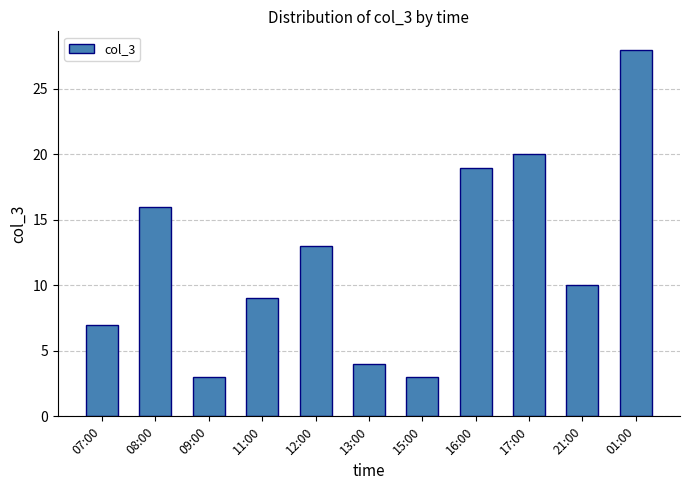

Are the bars grouped side by side (vs. stacked)?

No